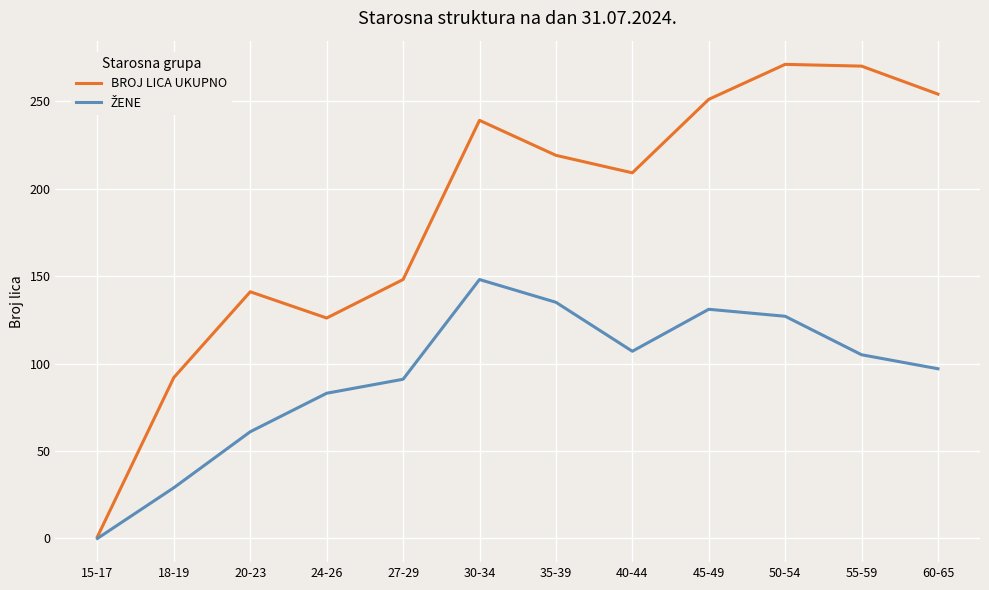

Which series has the widest spread of values?

BROJ LICA UKUPNO